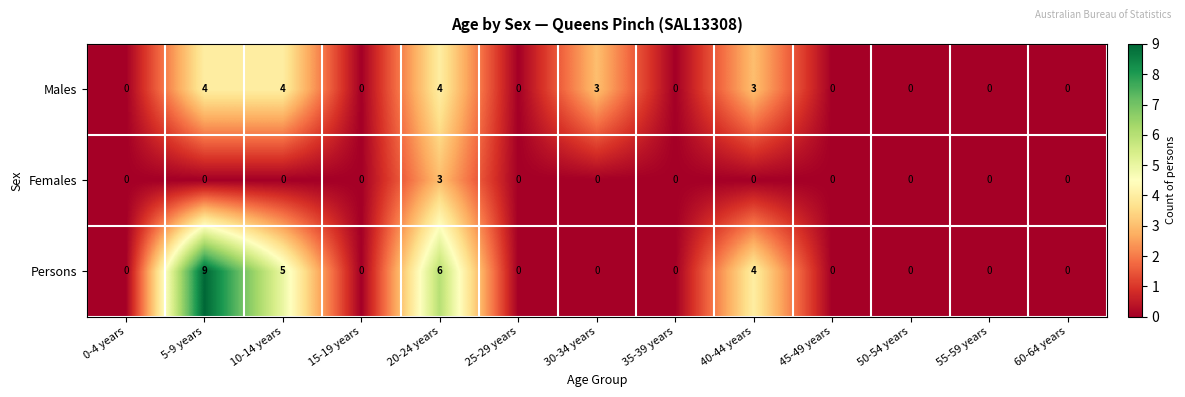

The value of Females at 15-19 years is 1. True or false?

False